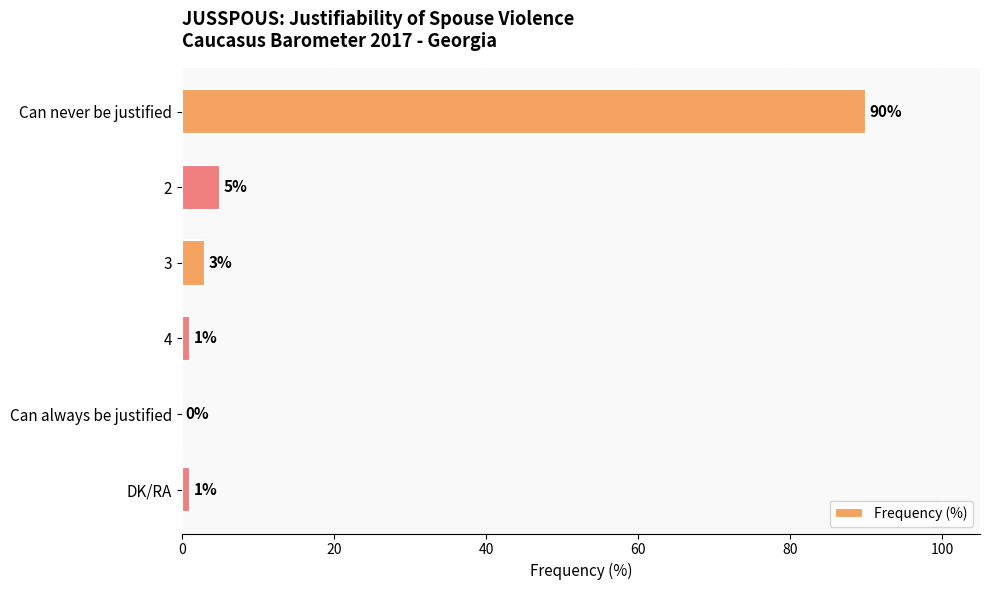

Reading top to bottom, what are all the values shown in this chart?

Can never be justified=90	2=5	3=3	4=1	Can always be justified=0	DK/RA=1